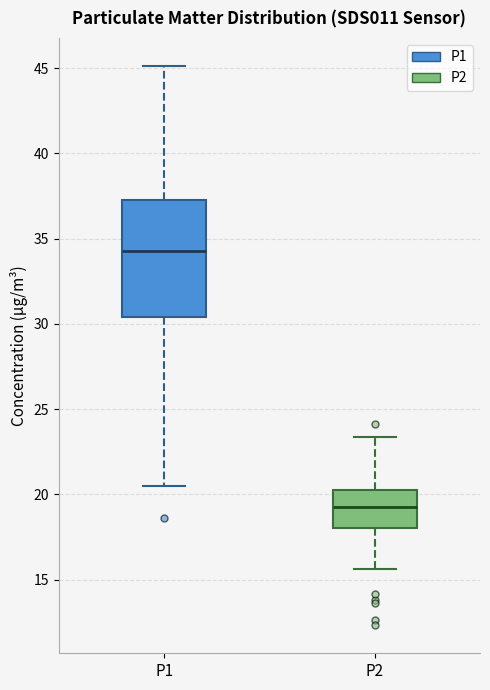

Which box is the tallest, from its lower edge to its upper edge?

P1